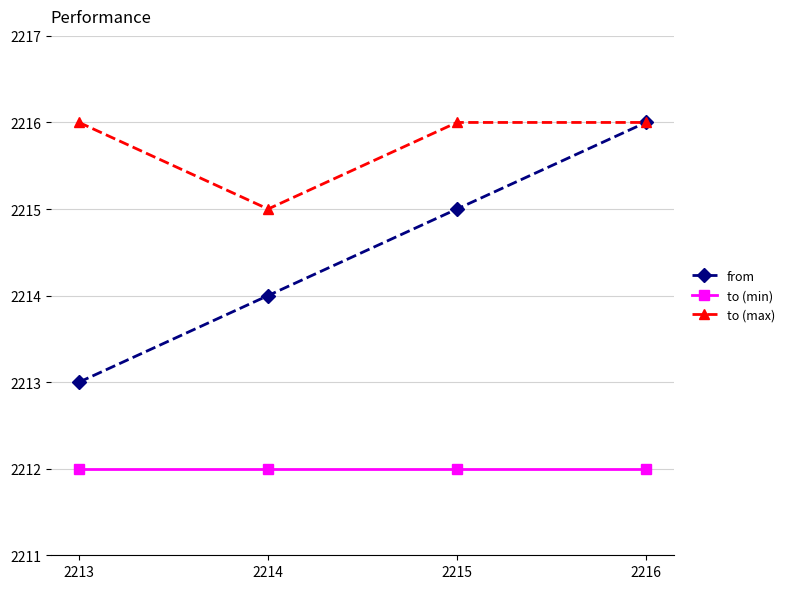

Reading right to left, transcribe all the data shown in this chart.

from: 2216	2215	2214	2213
to (min): 2212	2212	2212	2212
to (max): 2216	2216	2215	2216